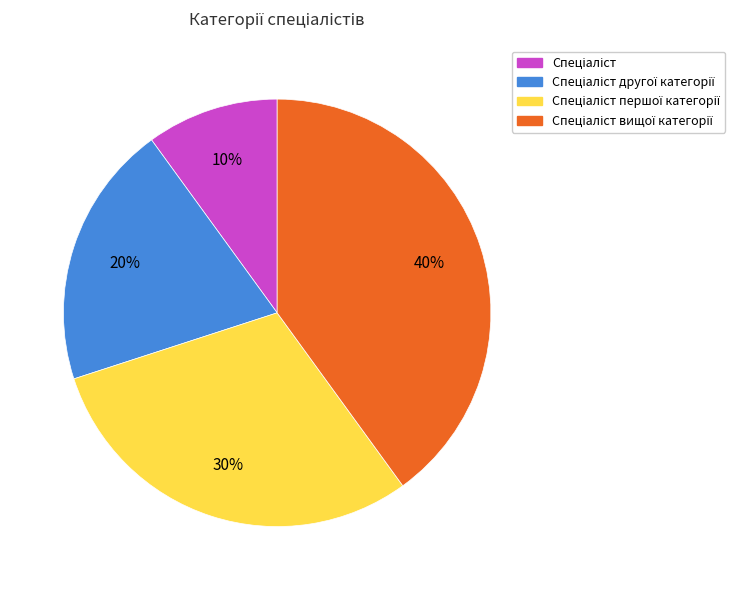

To the nearest percent, what is the average slice percentage?

25%